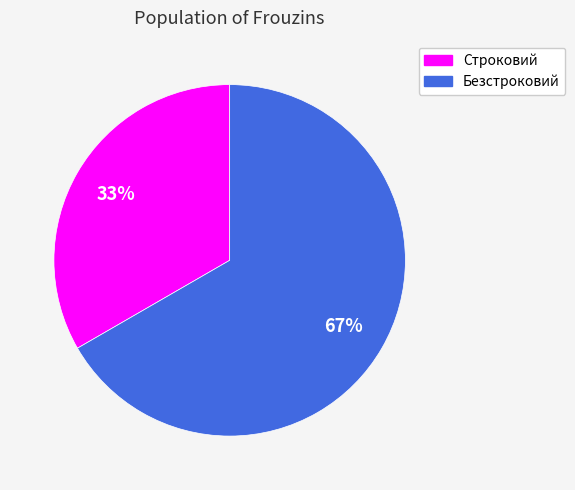

Which slice is the smallest?

Строковий